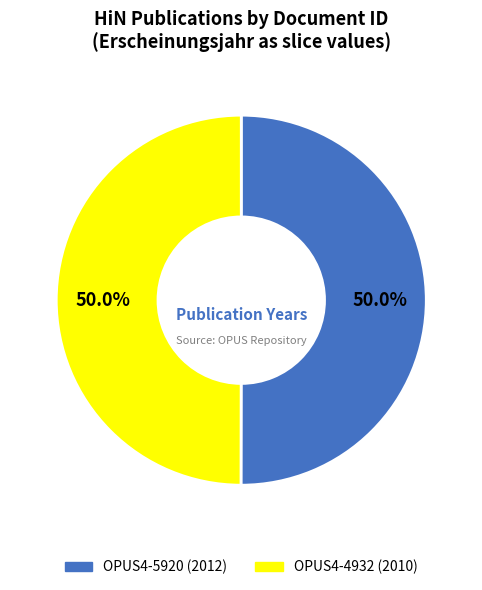

Do OPUS4-4932 and OPUS4-5920 together represent more than half of the pie?

Yes